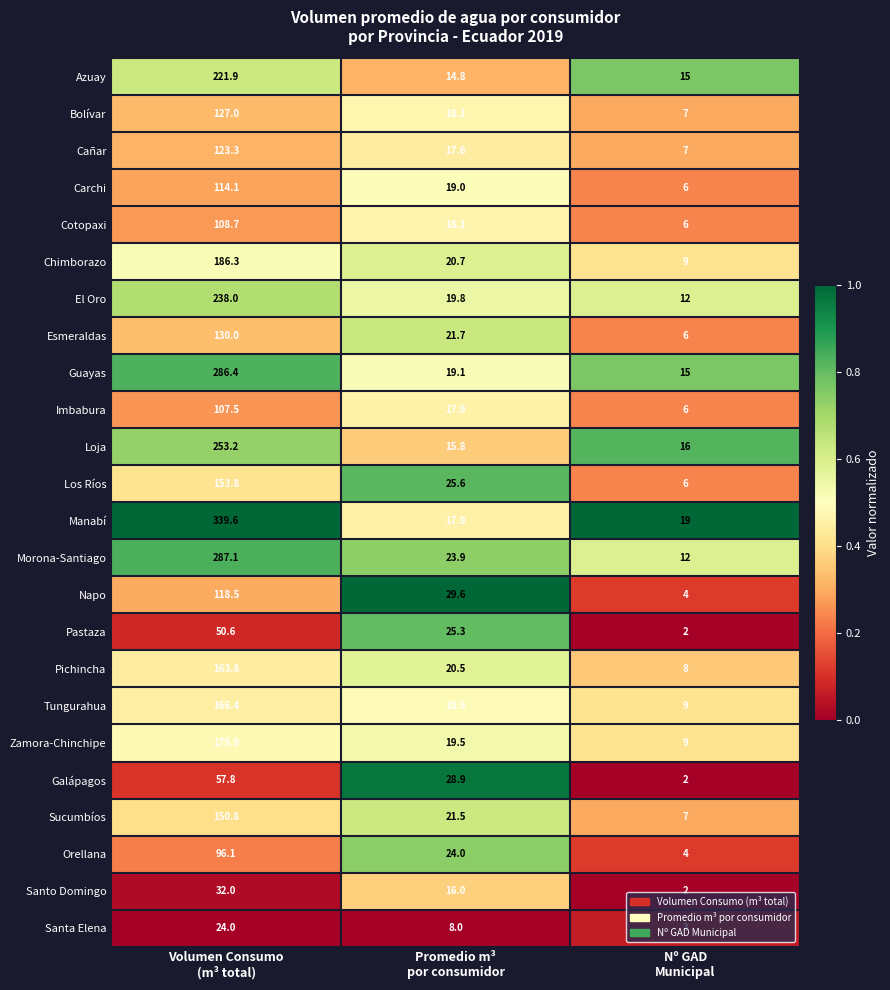

What is the spread (max minus min) of values at Volumen Consumo
(m³ total)?

315.6